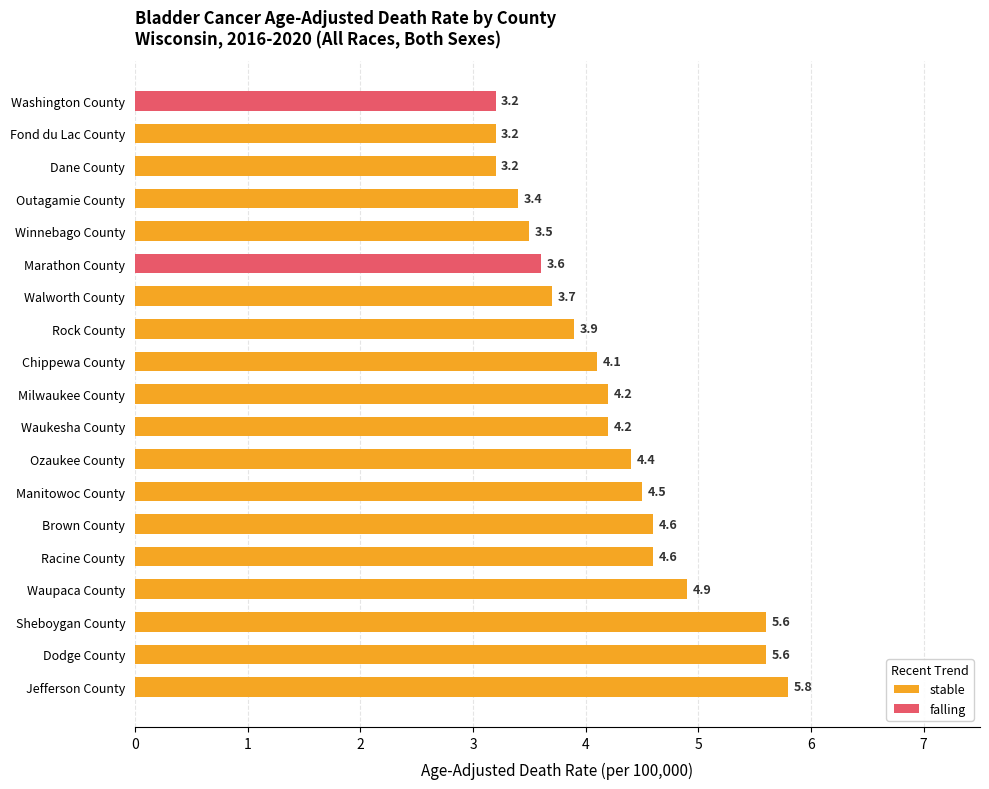

The value of falling at Rock County is 1.4. True or false?

False